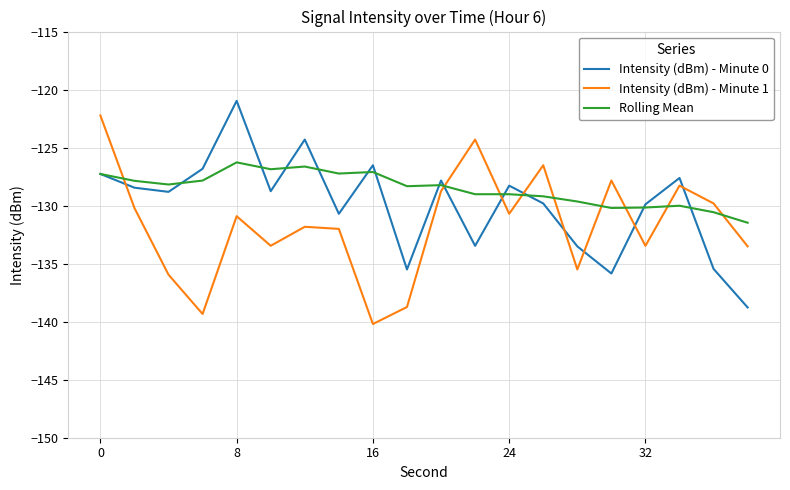

Rank the series by their maximum value, from highest to lowest.

Intensity (dBm) - Minute 0, Intensity (dBm) - Minute 1, Rolling Mean